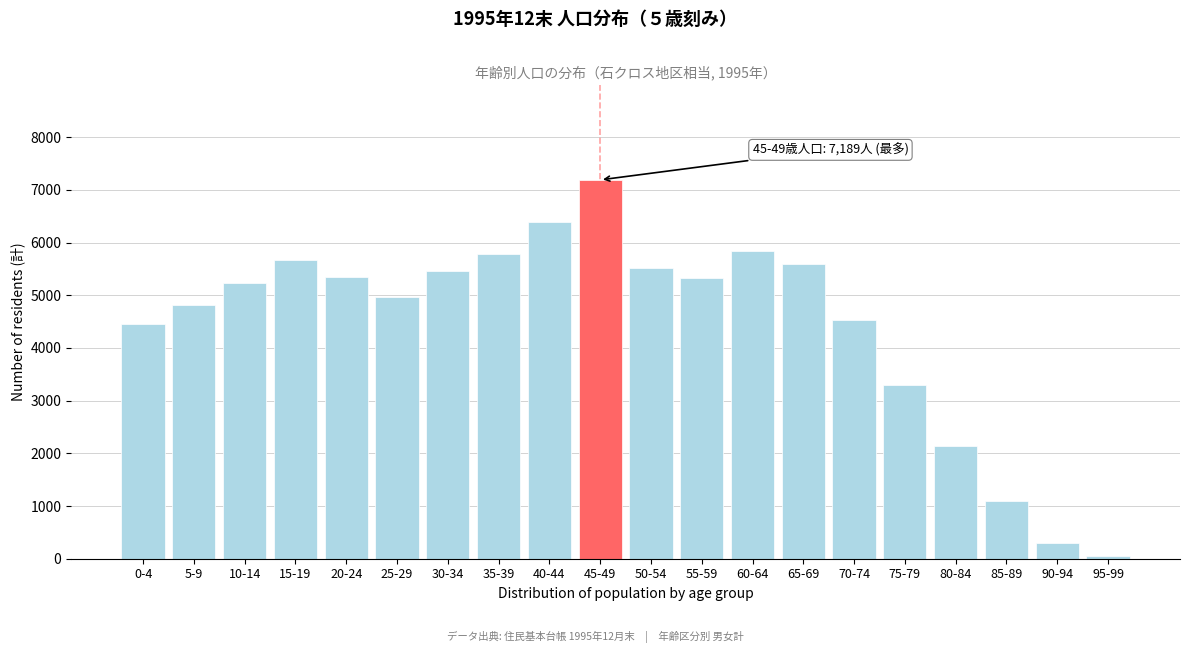

Approximately how many times larger is the value at 65-69 compared to 25-29?

1.1